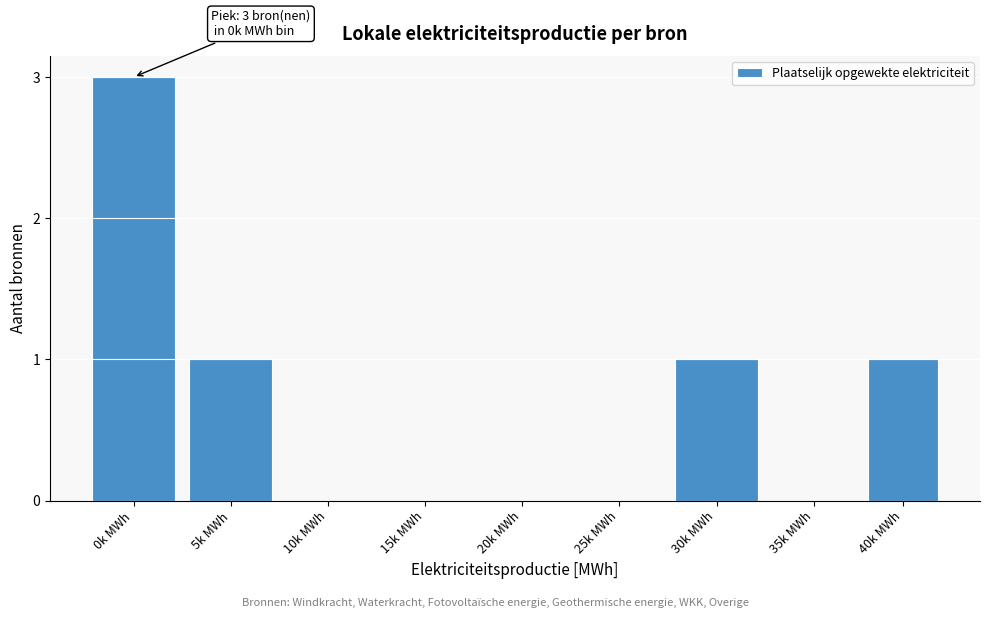

Reading left to right, list all the values displayed in this chart.

0k MWh=3	5k MWh=1	10k MWh=0	15k MWh=0	20k MWh=0	25k MWh=0	30k MWh=1	35k MWh=0	40k MWh=1